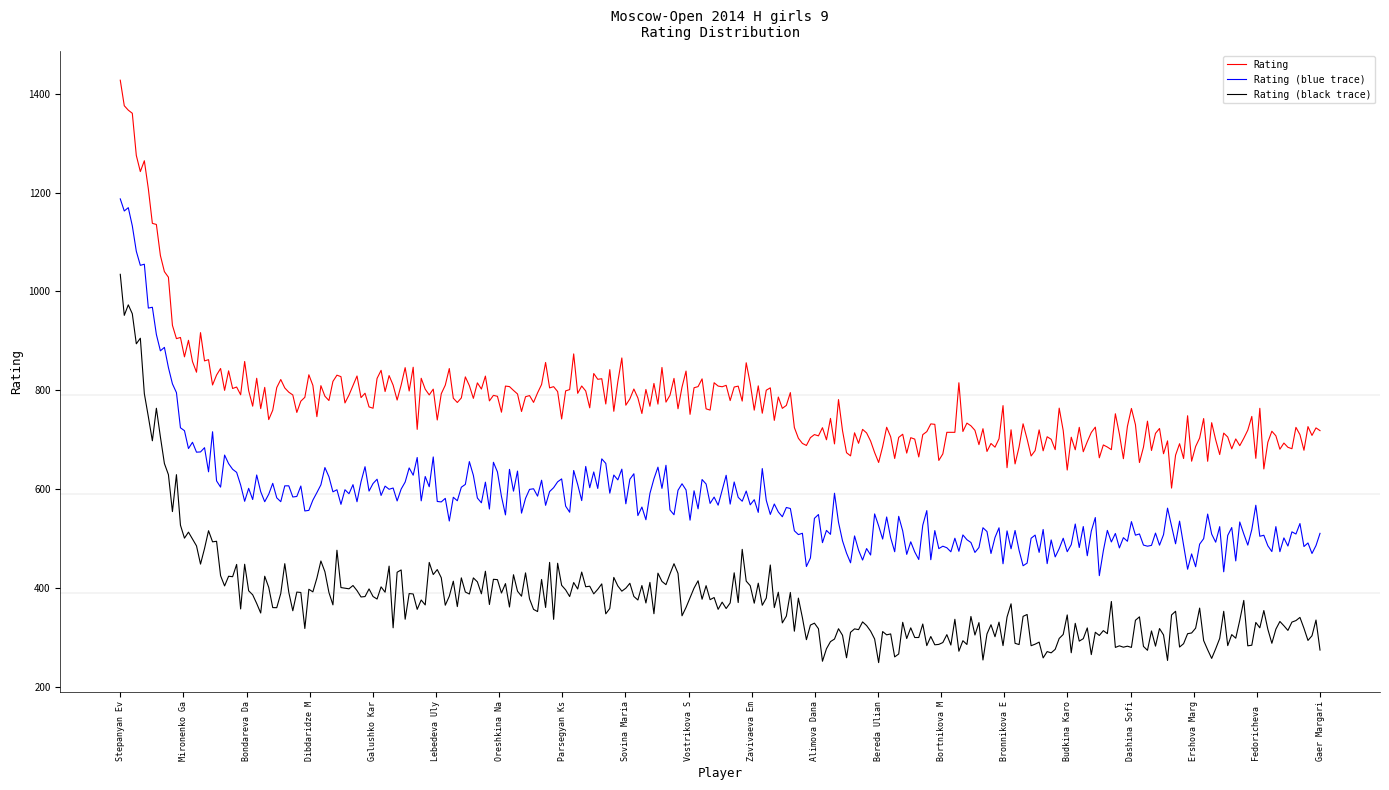

What is the highest value of the Rating series?

1426.9